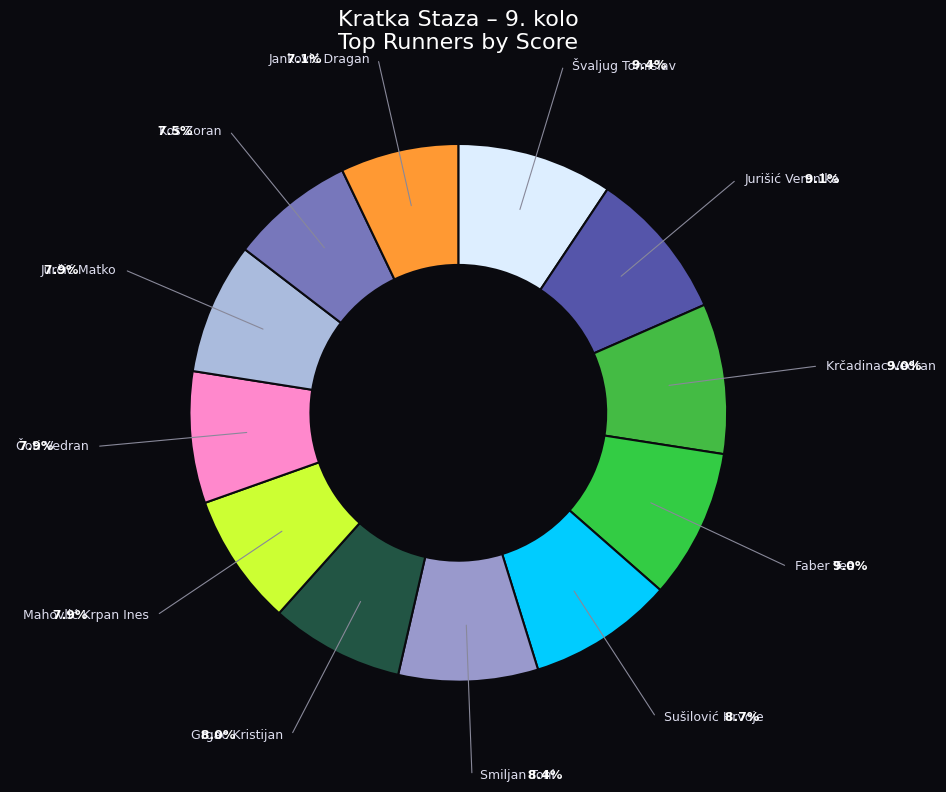

Which has a higher value, Krčadinac Vedran or Kos Zoran?

Krčadinac Vedran